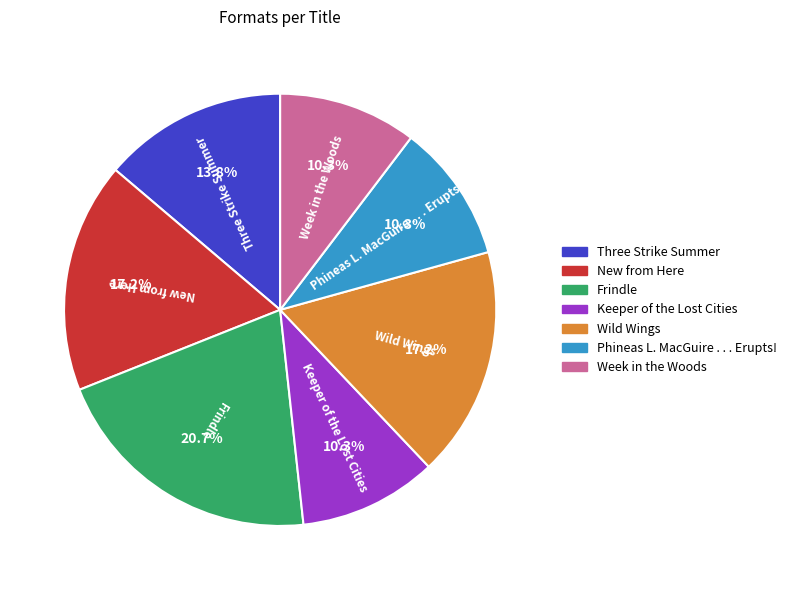

Which slice is the largest?

Frindle